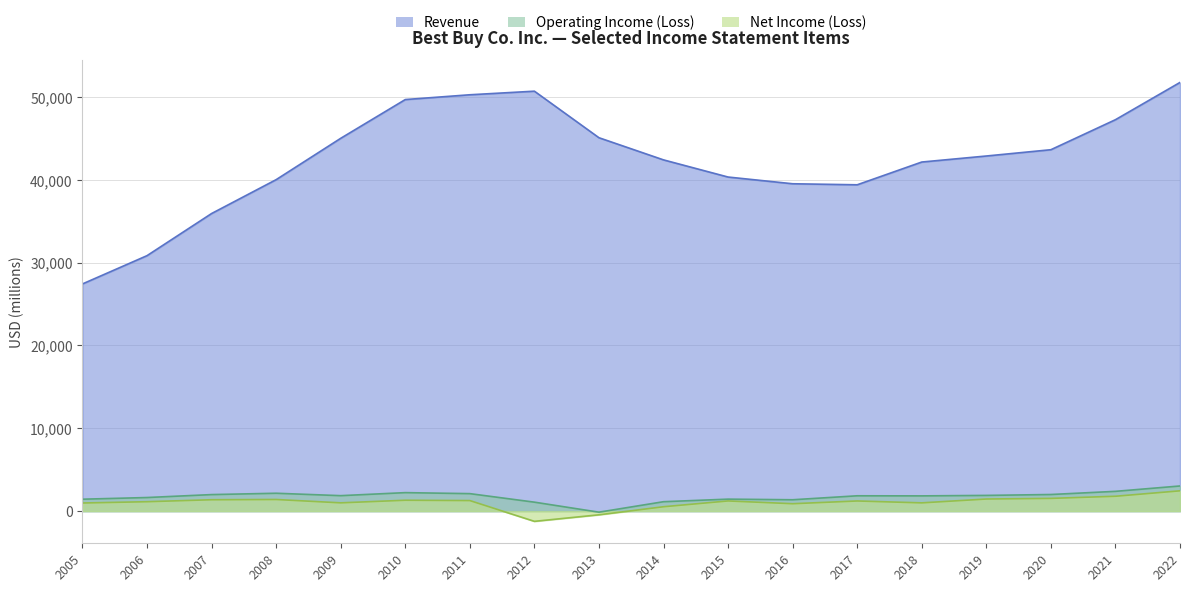

Between 2017 and 2022, which series saw the biggest shift?

Revenue